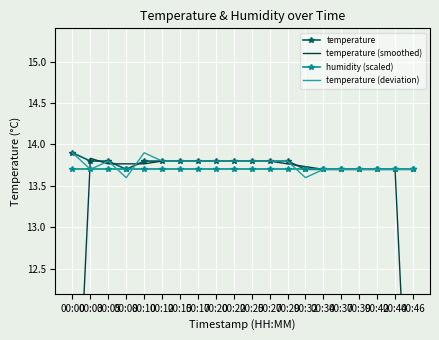

What is the sum of the temperature values at 00:27 and 00:22?

27.6